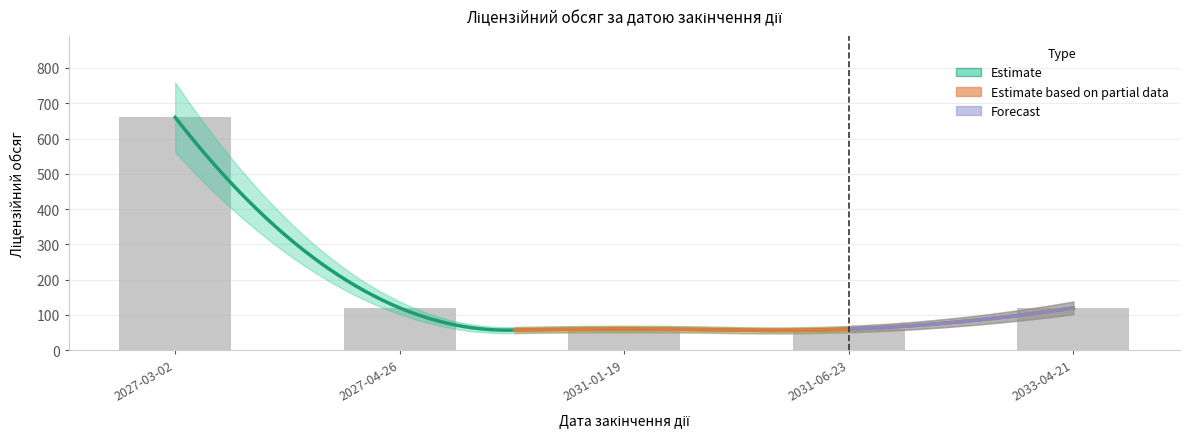

Does the chart contain any negative values?

No